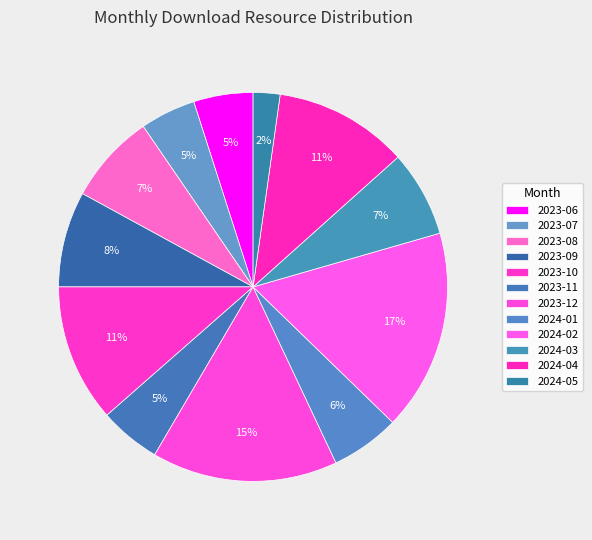

How many segments does this pie chart have?

12